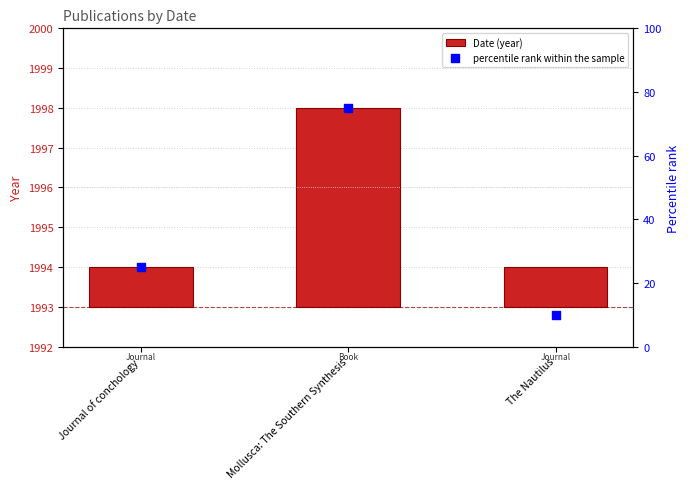

What is the total value across all series at Mollusca: The Southern Synthesis?

80